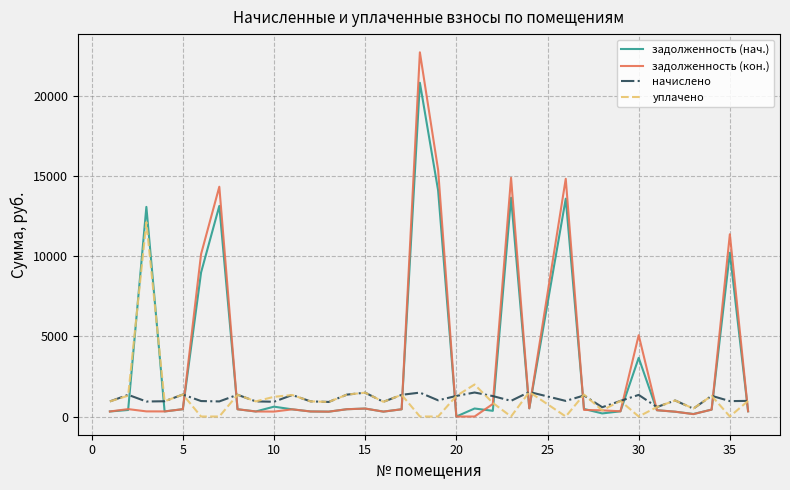

What are all the series names shown in the legend?

задолженность (нач.), задолженность (кон.), начислено, уплачено